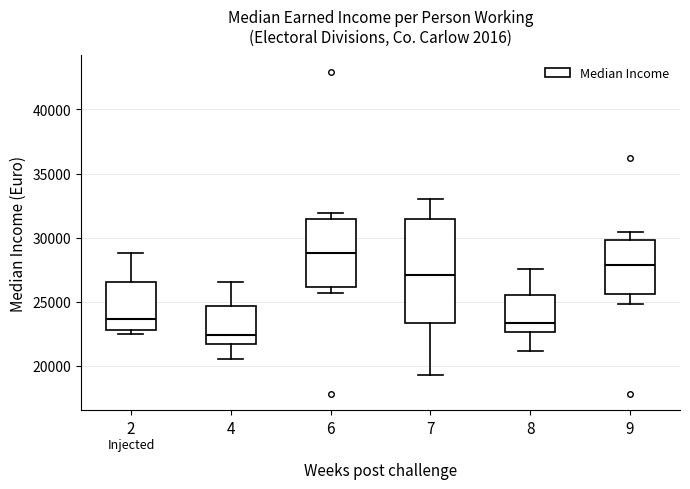

Reading left to right, read every box against the y-axis: the position of its median line, the range the box covers, and the ends of its whiskers. The values are not printed on the chart, so give them approximately, as read against the axis.

2: median 23500, box 23000 to 26500, whiskers 22500 to 29000
4: median 22500, box 21500 to 24500, whiskers 20500 to 26500
6: median 29000, box 26000 to 31500, whiskers 25500 to 32000
7: median 27000, box 23500 to 31500, whiskers 19500 to 33000
8: median 23500, box 22500 to 25500, whiskers 21000 to 27500
9: median 28000, box 25500 to 30000, whiskers 25000 to 30500